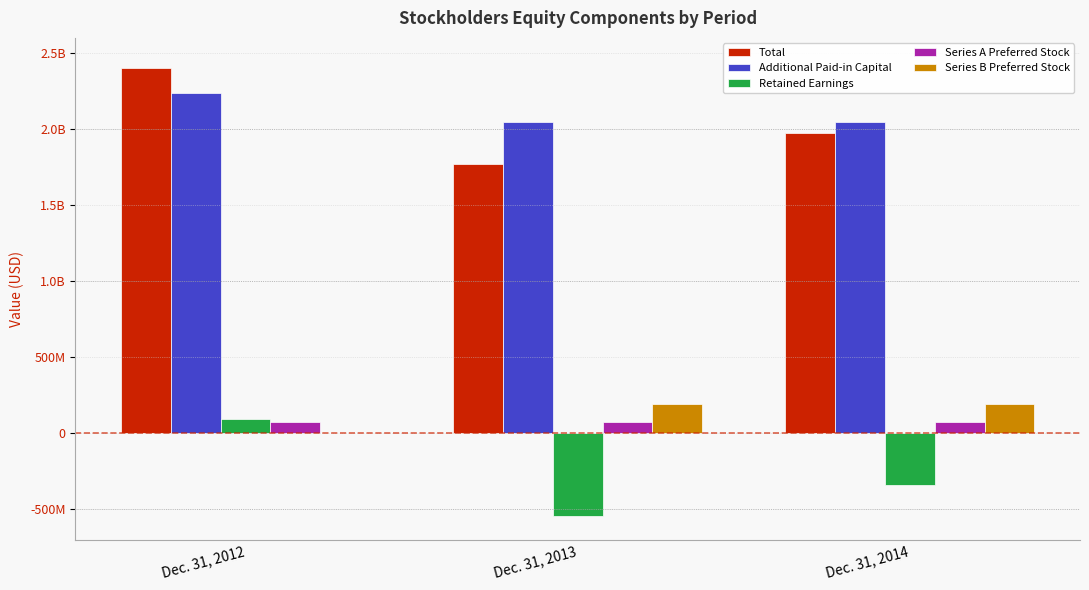

Read the Additional Paid-in Capital value at Dec. 31, 2013, to the nearest 10.

2046530000